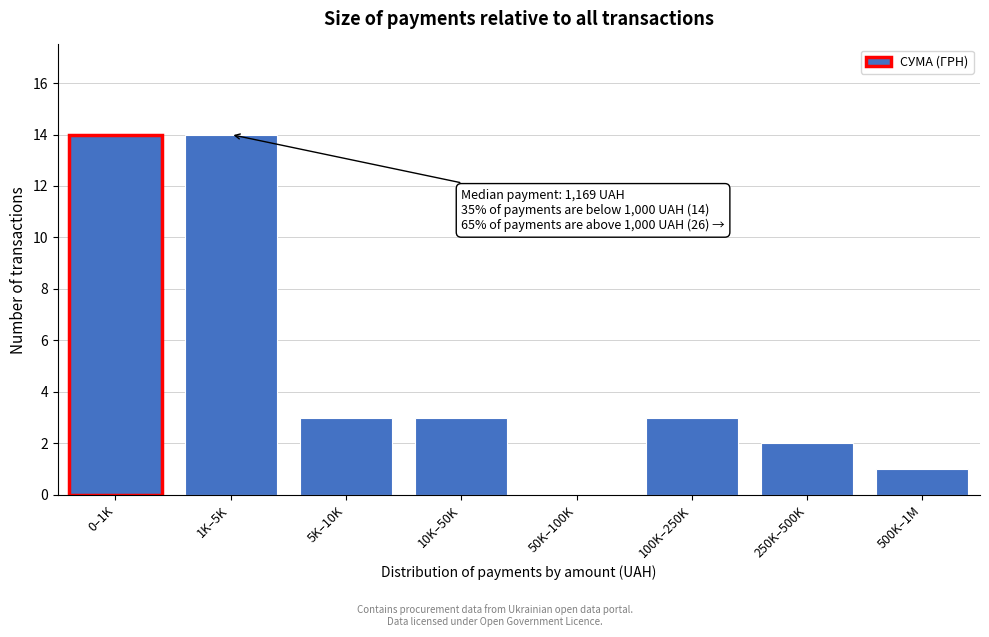

Reading left to right, what are all the values shown in this chart?

0–1K=14	1K–5K=14	5K–10K=3	10K–50K=3	50K–100K=0	100K–250K=3	250K–500K=2	500K–1M=1